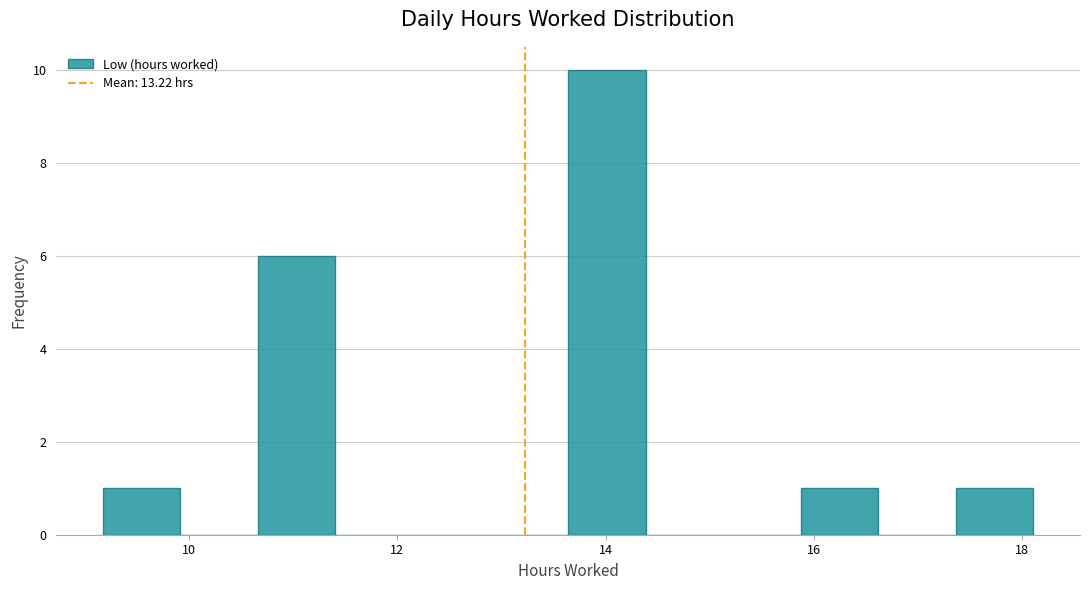

Around what value on the x-axis is the tallest bar? Give the approximate position of its centre, as read against the axis.

14.0